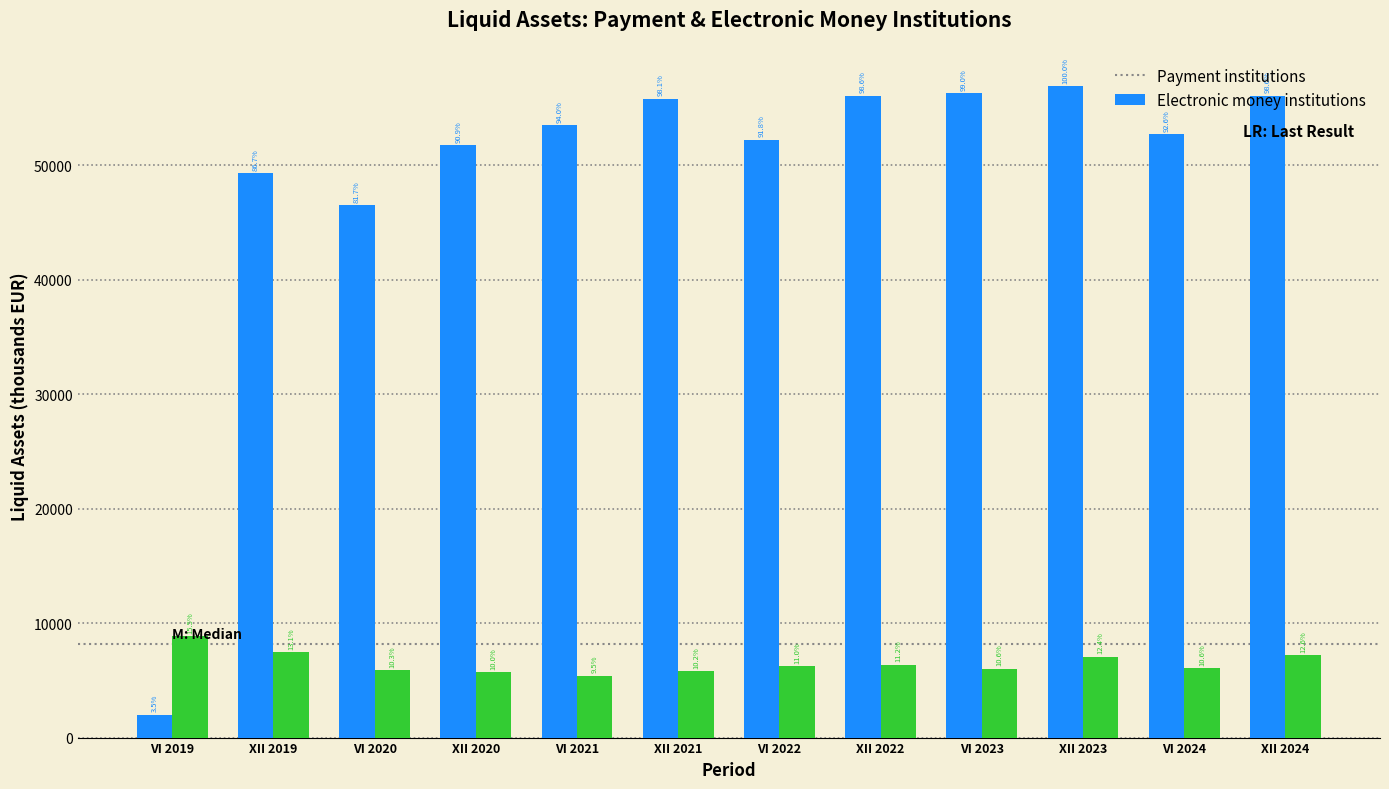

Are the bars horizontal?

No